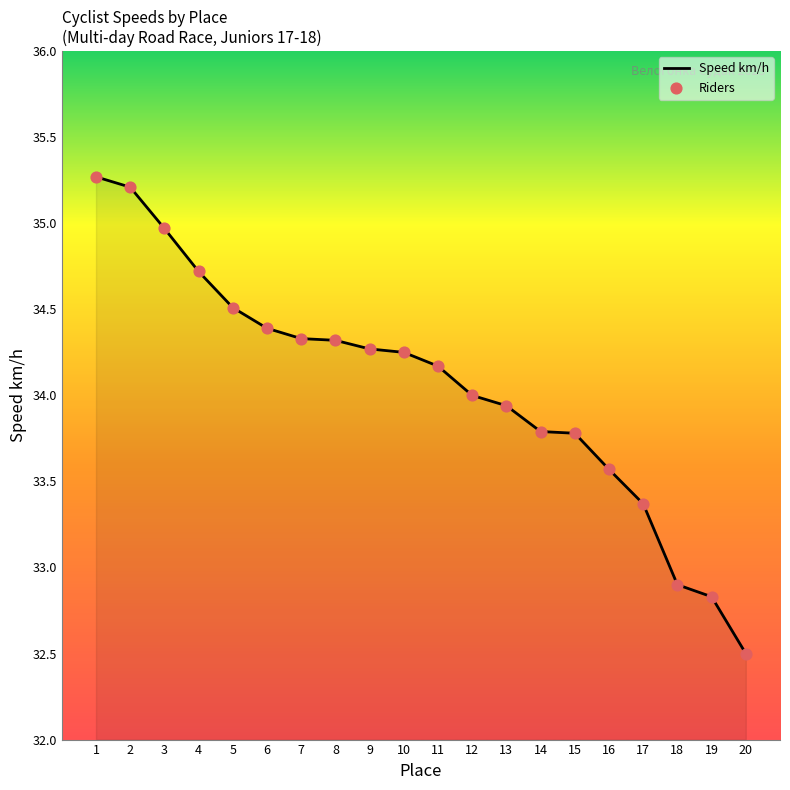

What is the greatest value displayed?

35.3